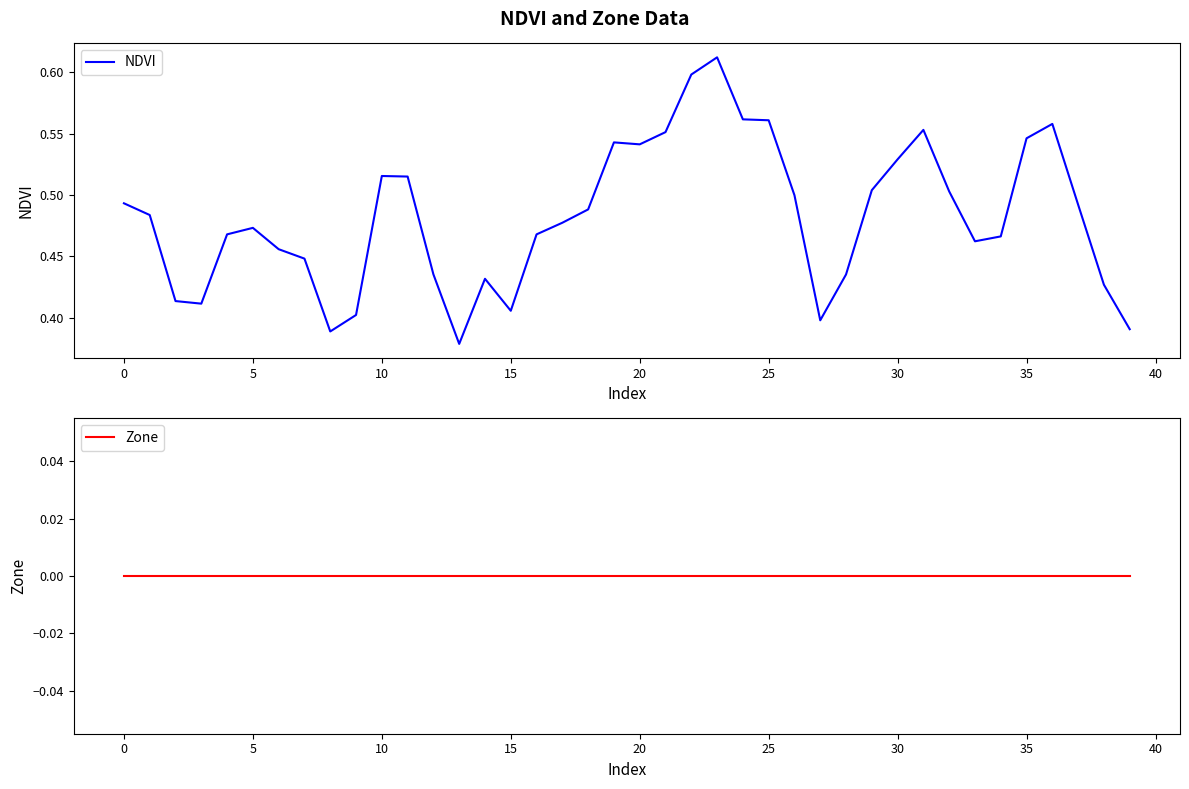

Rank the series by their maximum value, from highest to lowest.

NDVI, Zone